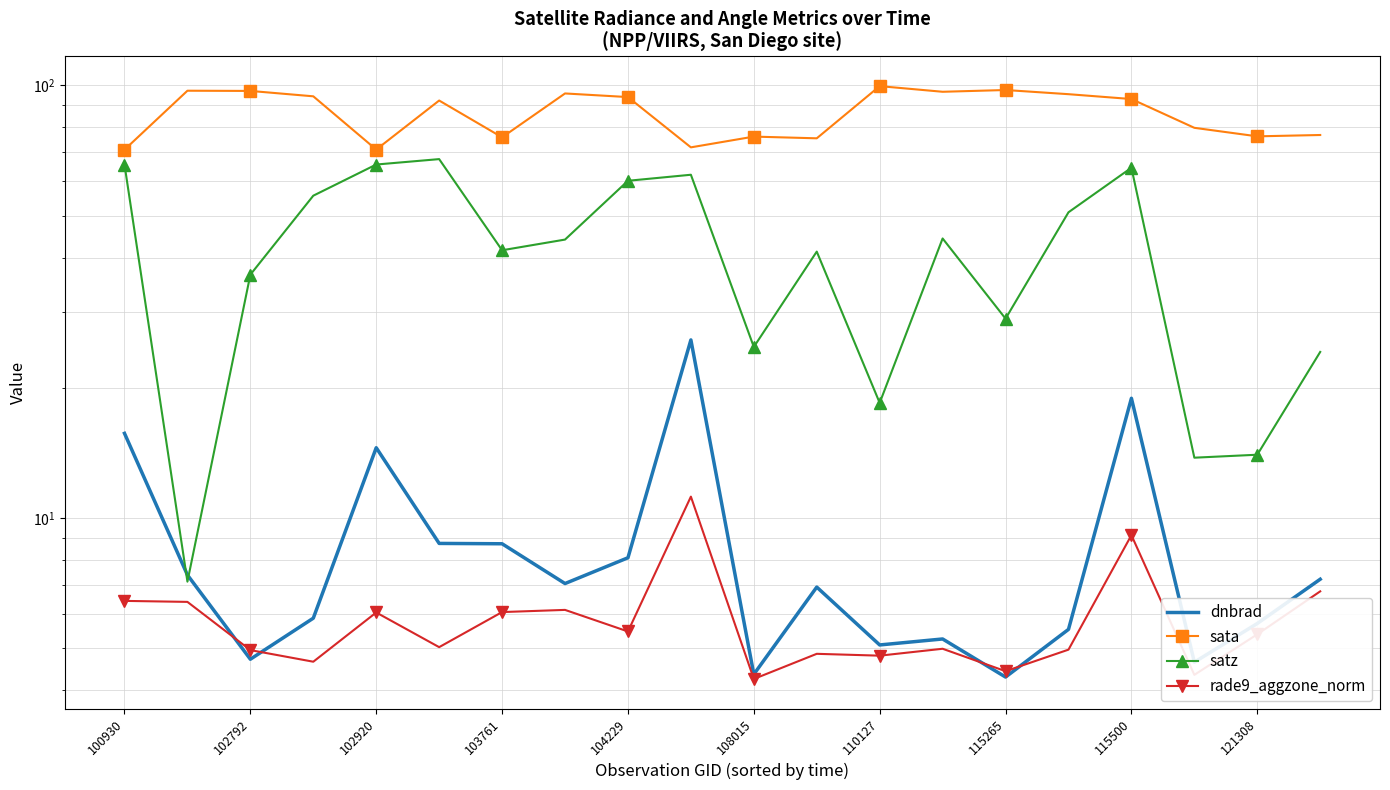

The value of sata at 121308 is 76.2. True or false?

True